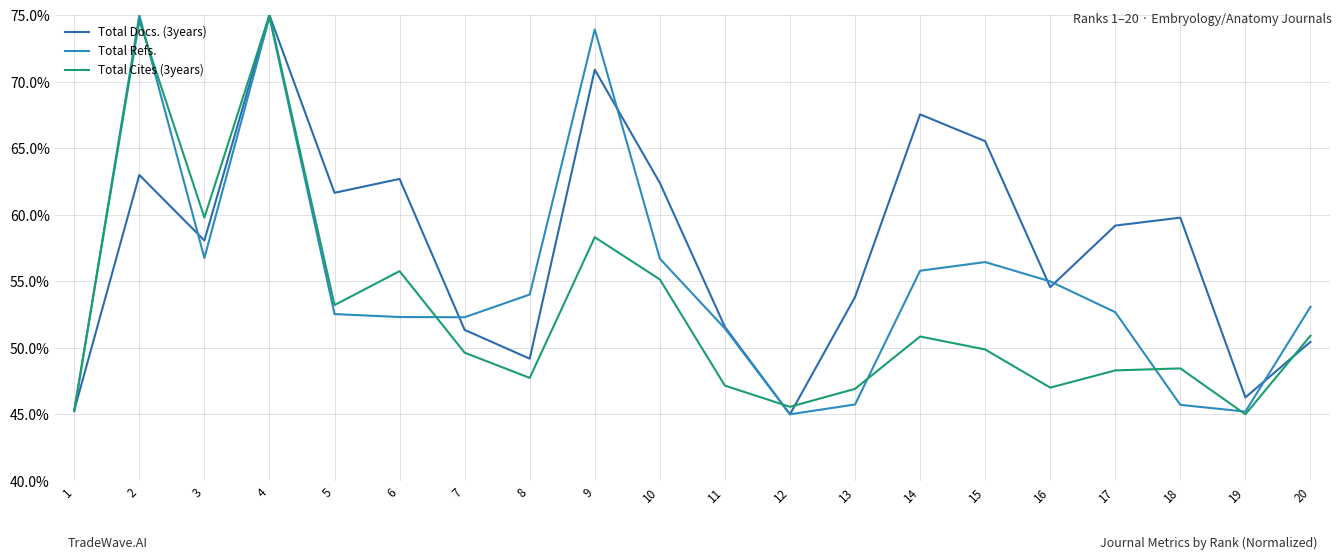

Which series has the largest total across all categories?

Total Docs. (3years)